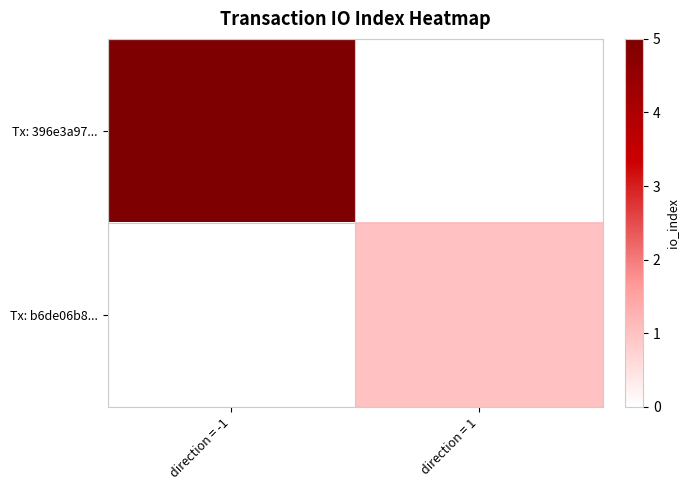

Count the number of data series in this chart.

2